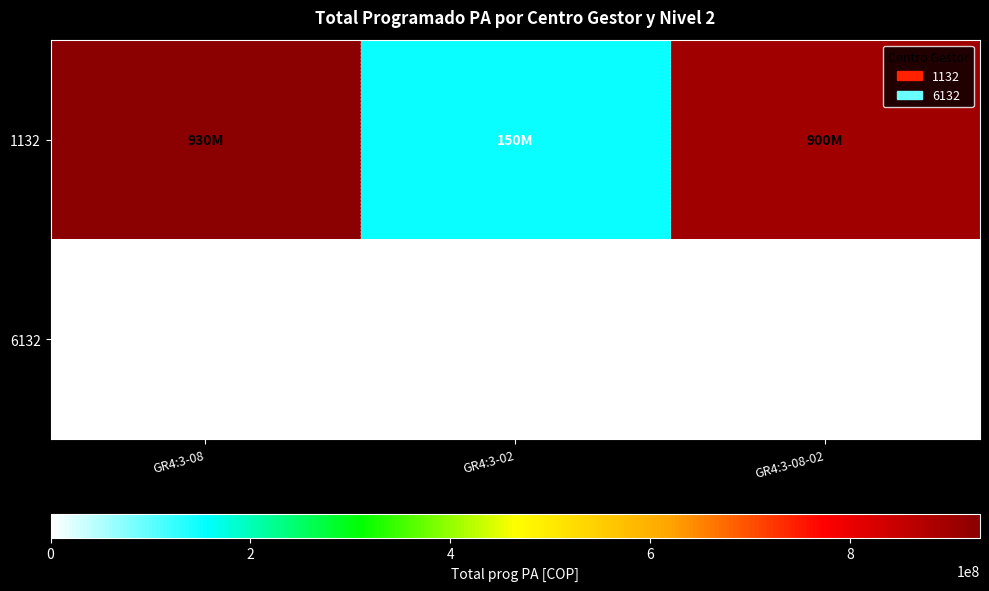

Is the value of 1132 at GR4:3-02 greater than the value of 6132 at GR4:3-08?

Yes